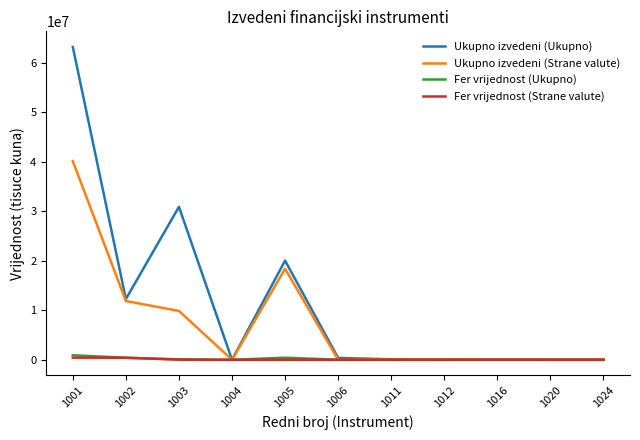

What is the greatest value displayed?

63179812